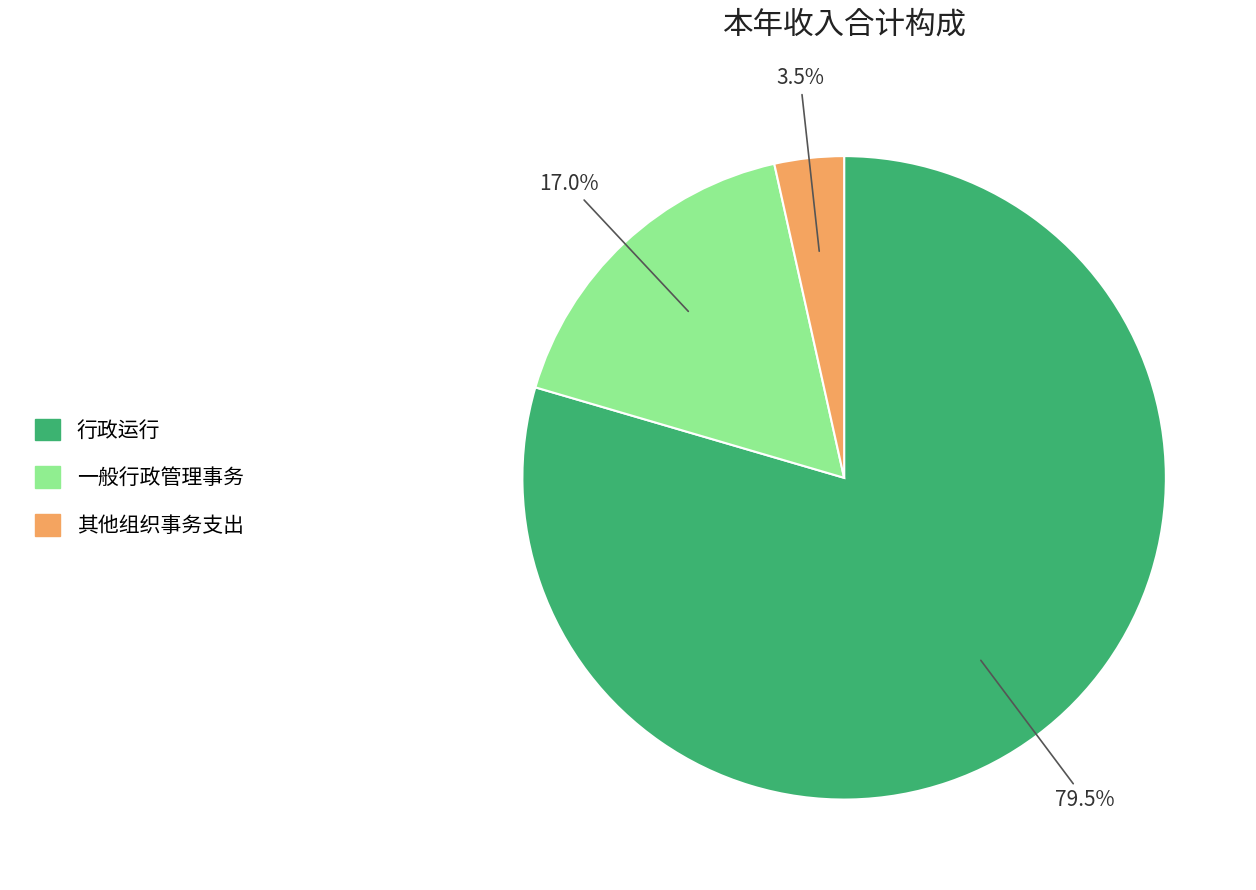

Which has a higher value, 一般行政管理事务 or 其他组织事务支出?

一般行政管理事务